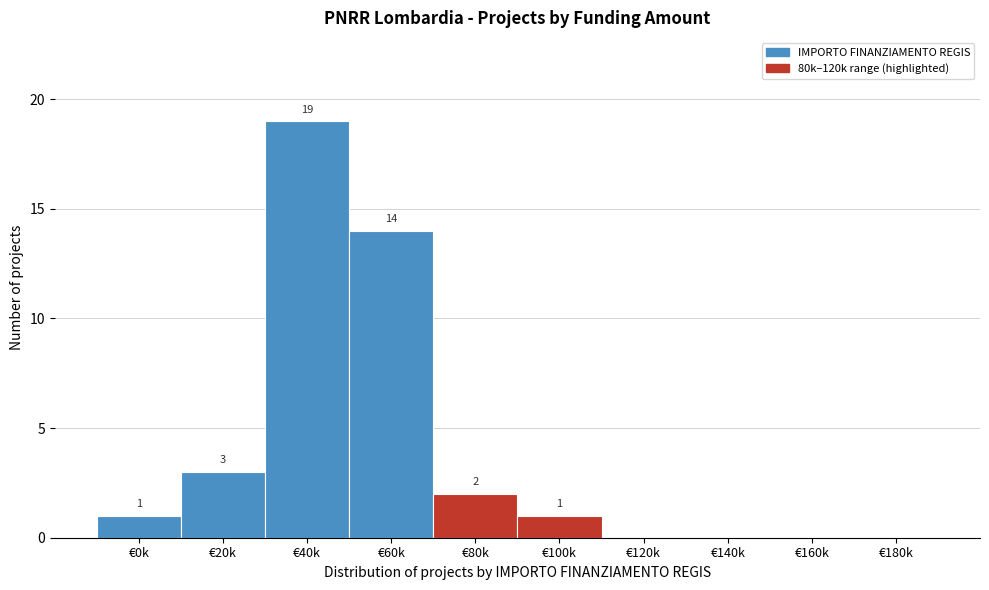

Reading left to right, transcribe all the data shown in this chart.

€0k=1	€20k=3	€40k=19	€60k=14	€80k=2	€100k=1	€120k=0	€140k=0	€160k=0	€180k=0